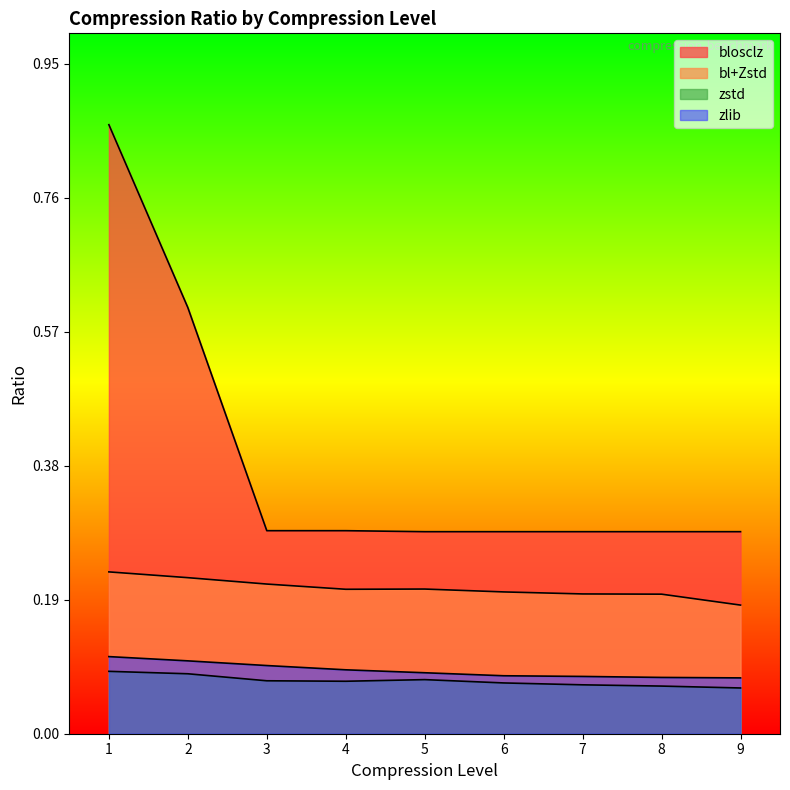

True or false: blosclz and zlib cross at least once.

False